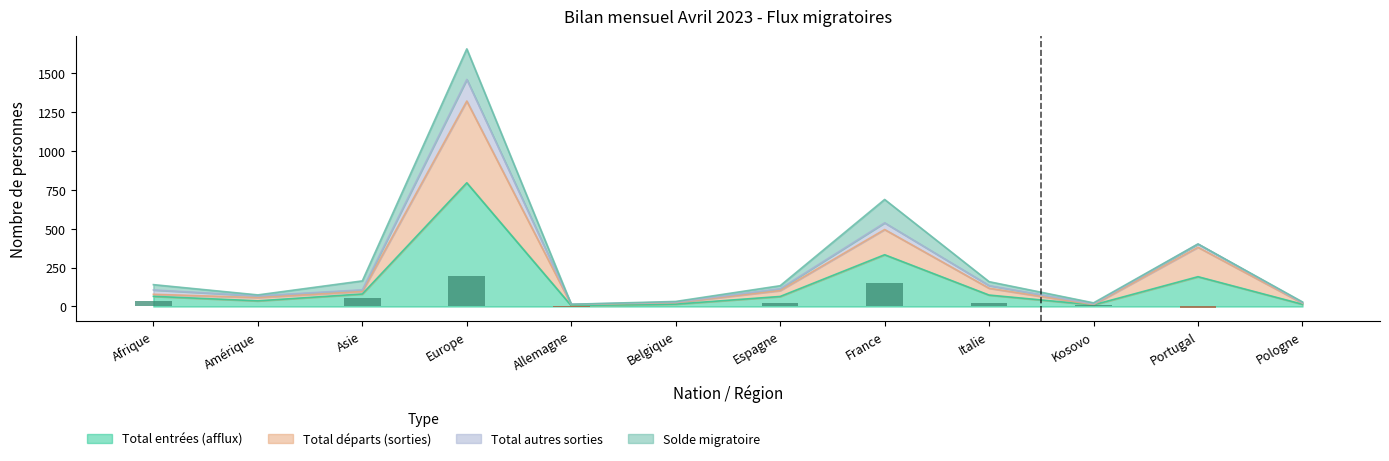

True or false: Solde migratoire has a value of 106 at Portugal.

False